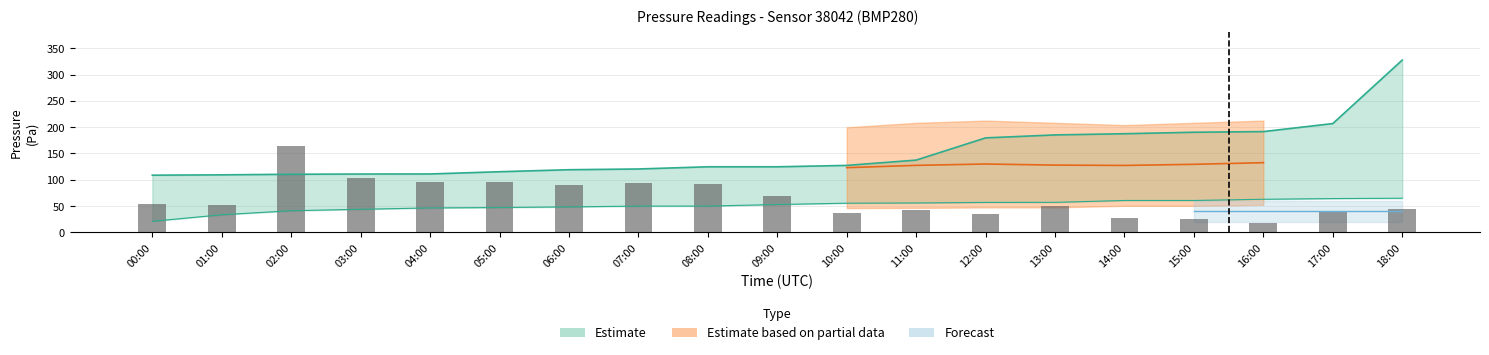

What is the value of the pressure_mid bar at the 4th from the left?

111.0